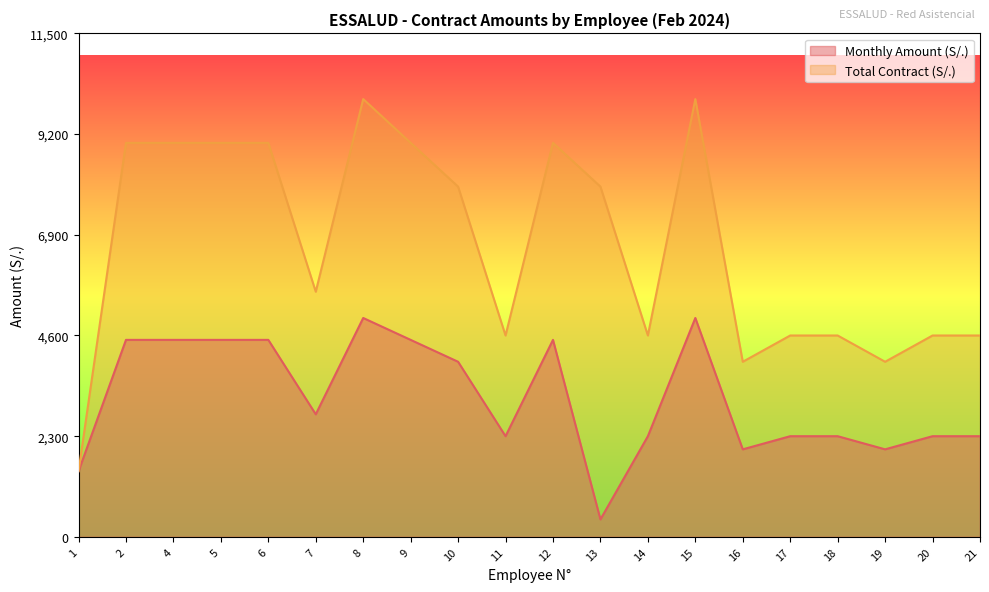

Where is Total Contract (S/.) nearest to the value 5750?

7